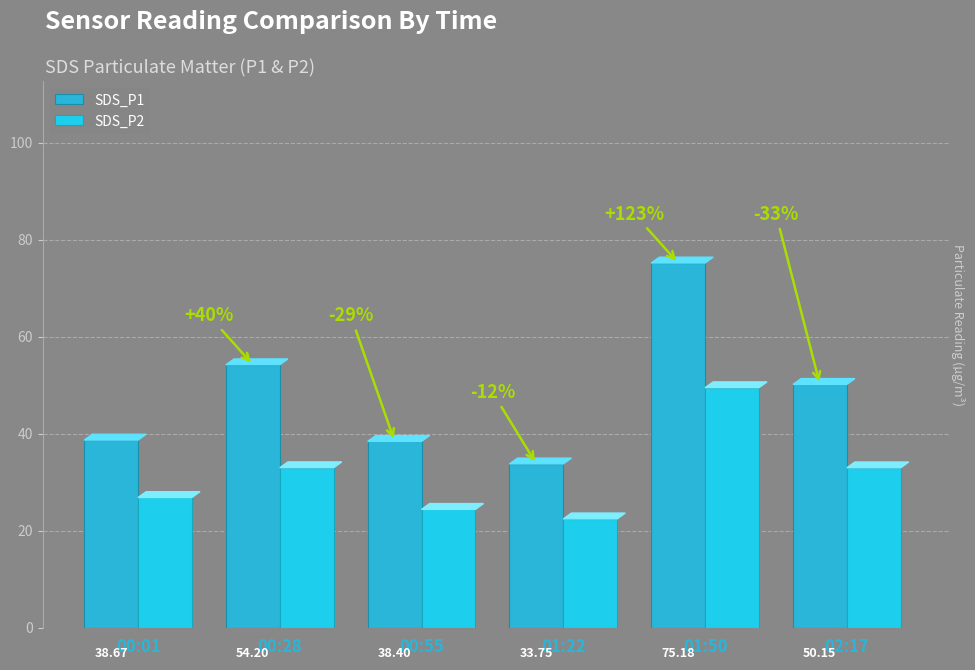

Count the number of data series in this chart.

2